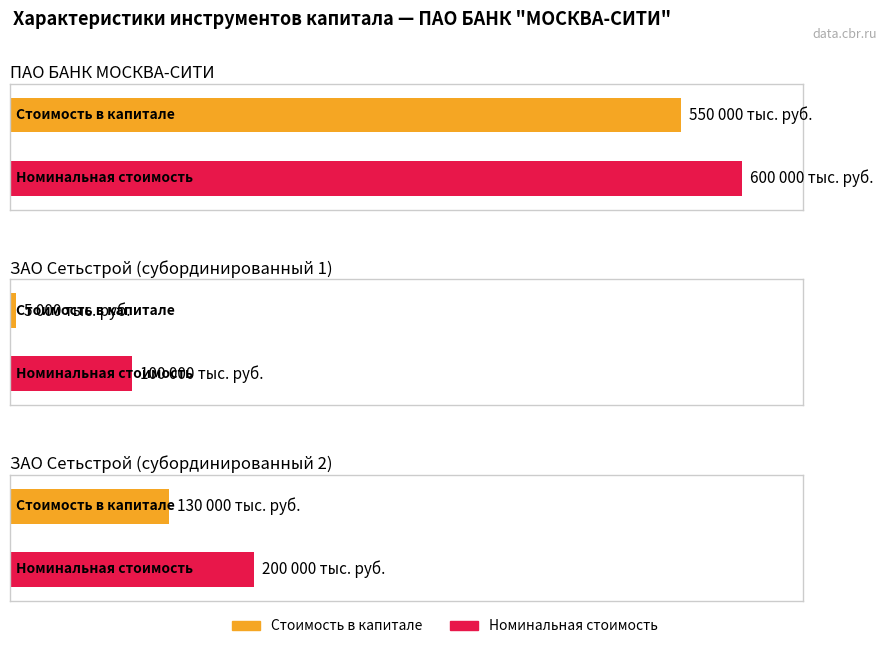

Which has a higher value, ПАО БАНК МОСКВА-СИТИ or ЗАО Сетьстрой (субординированный 1)?

ПАО БАНК МОСКВА-СИТИ